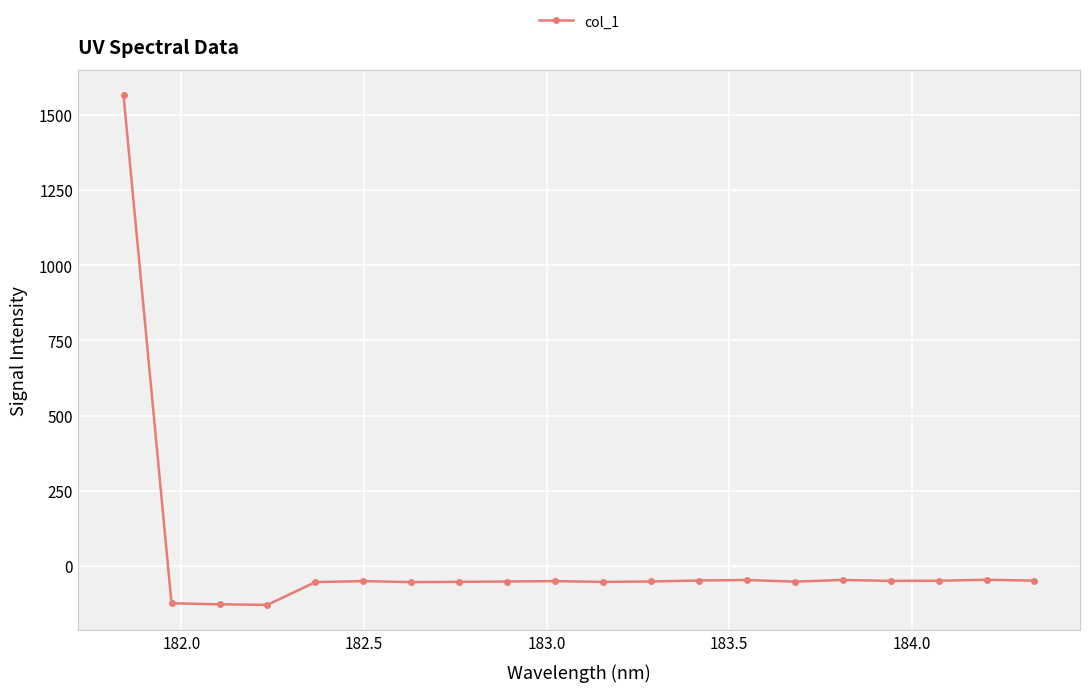

What is the difference between the maximum and minimum values?

1696.9